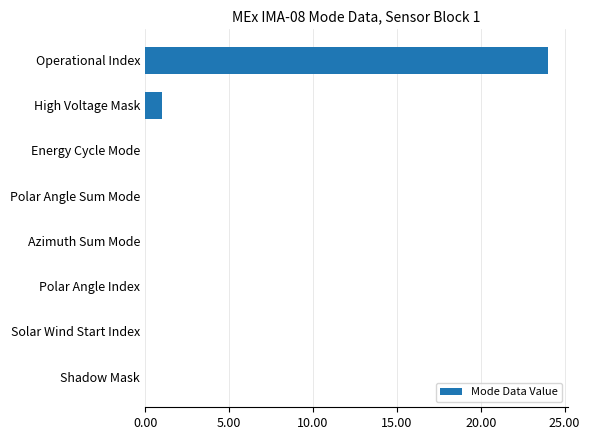

What is the sum of all values?

25